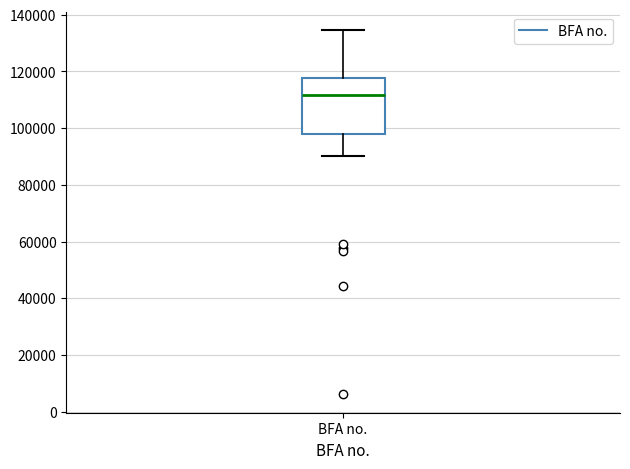

Read this box plot against the y-axis: the position of the median line, the range covered by the box, and the ends of both whiskers. The values are not printed on the chart, so give them approximately, as read against the axis.

median 112000, box 98000 to 118000, whiskers 90000 to 134000